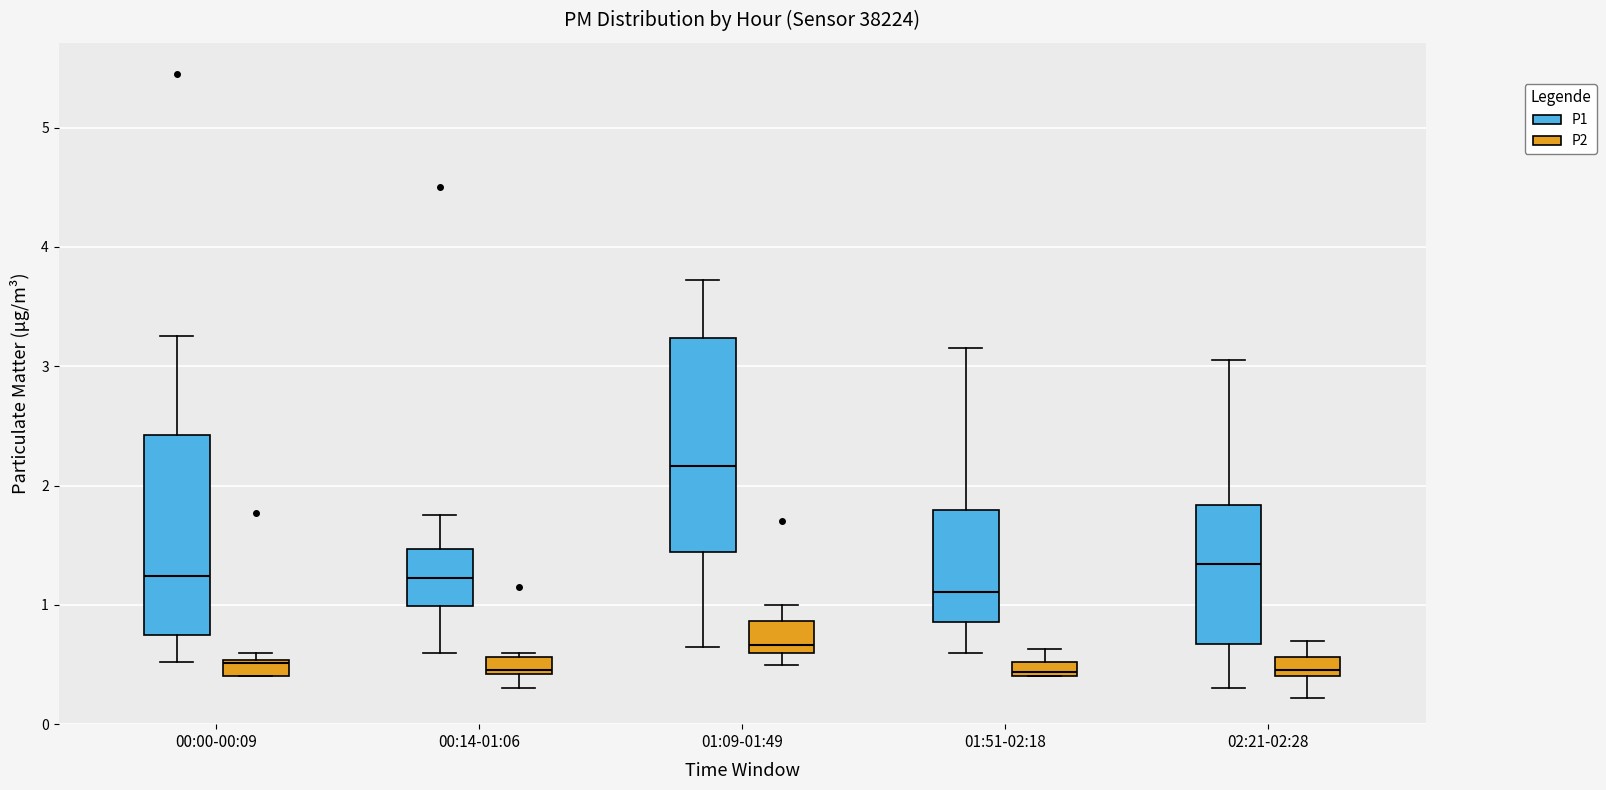

Where does the lower whisker of the box for 01:09-01:49 (P1) end on the y-axis? The values are not printed on the chart, so give them approximately, as read against the axis.

0.7